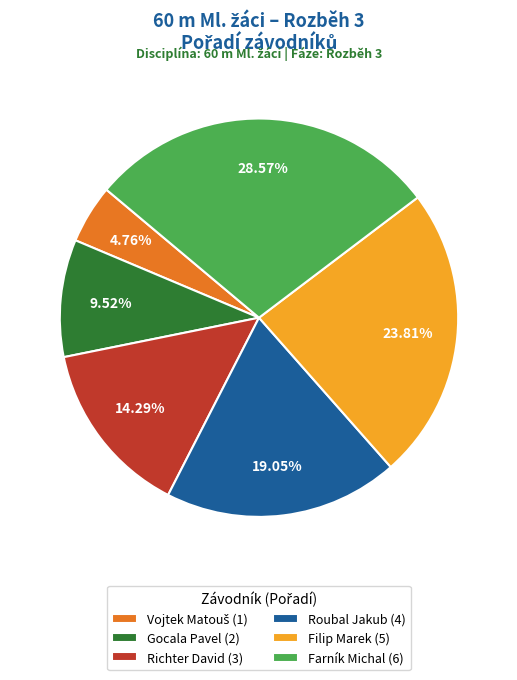

To the nearest percent, what percentage of the pie is Farník Michal?

29%